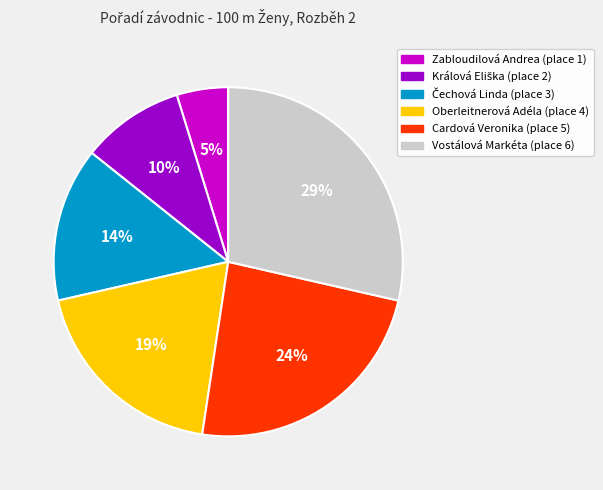

What is the ratio of the value at Oberleitnerová Adéla to the value at Cardová Veronika?

0.8